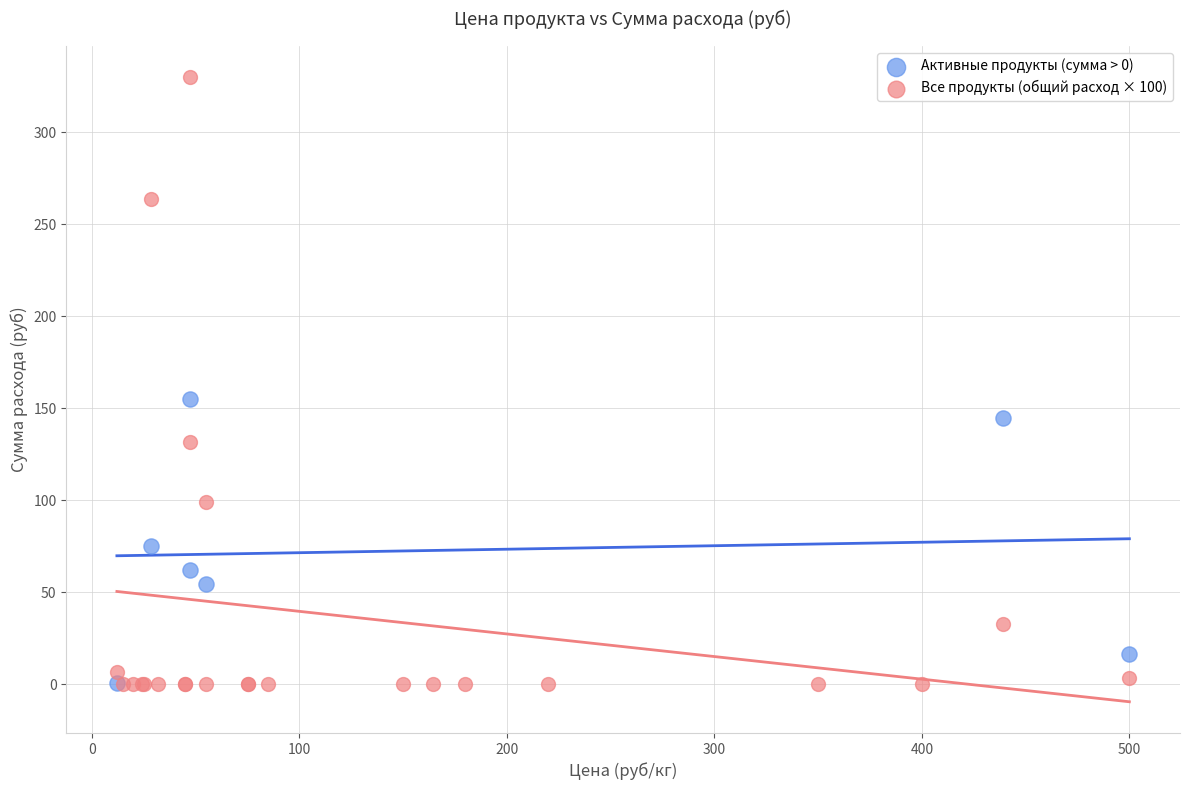

Which series reaches the maximum Y coordinate?

Все продукты (общий расход × 100)